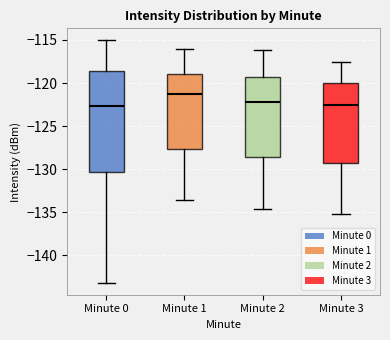

Where does the median line of the box for Minute 1 sit on the y-axis? The values are not printed on the chart, so give them approximately, as read against the axis.

-121.5